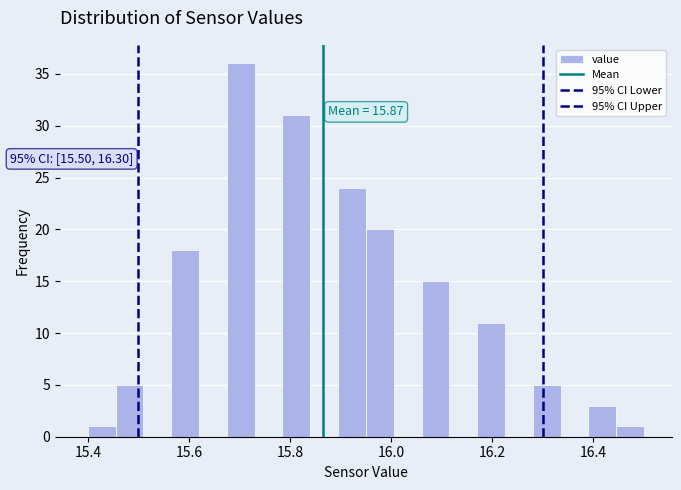

Around what value on the x-axis is the tallest bar? Give the approximate position of its centre, as read against the axis.

15.70